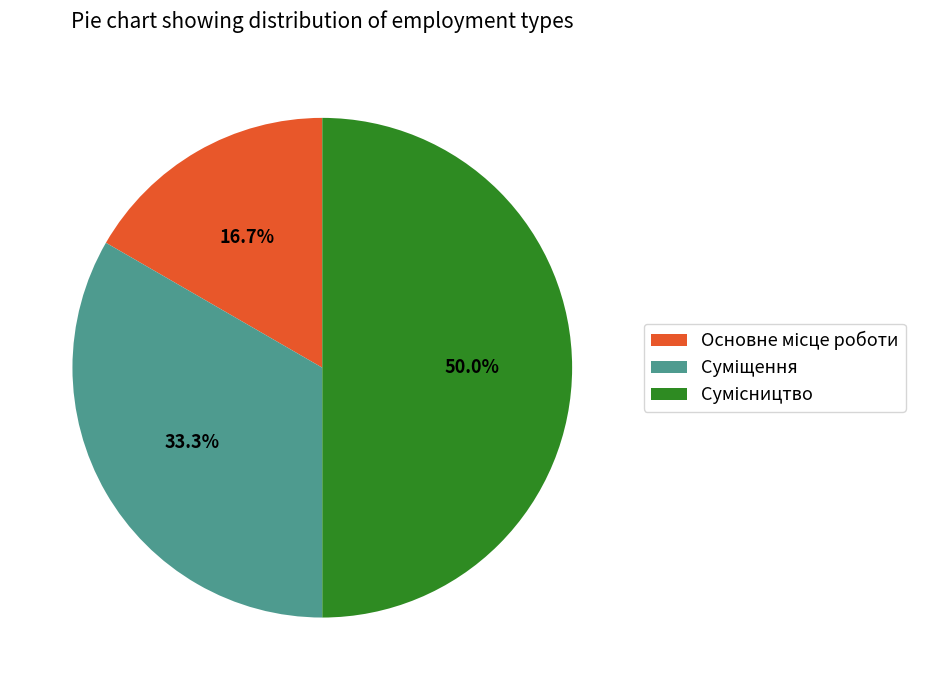

What is the change in value from Суміщення to Сумісництво?

+1